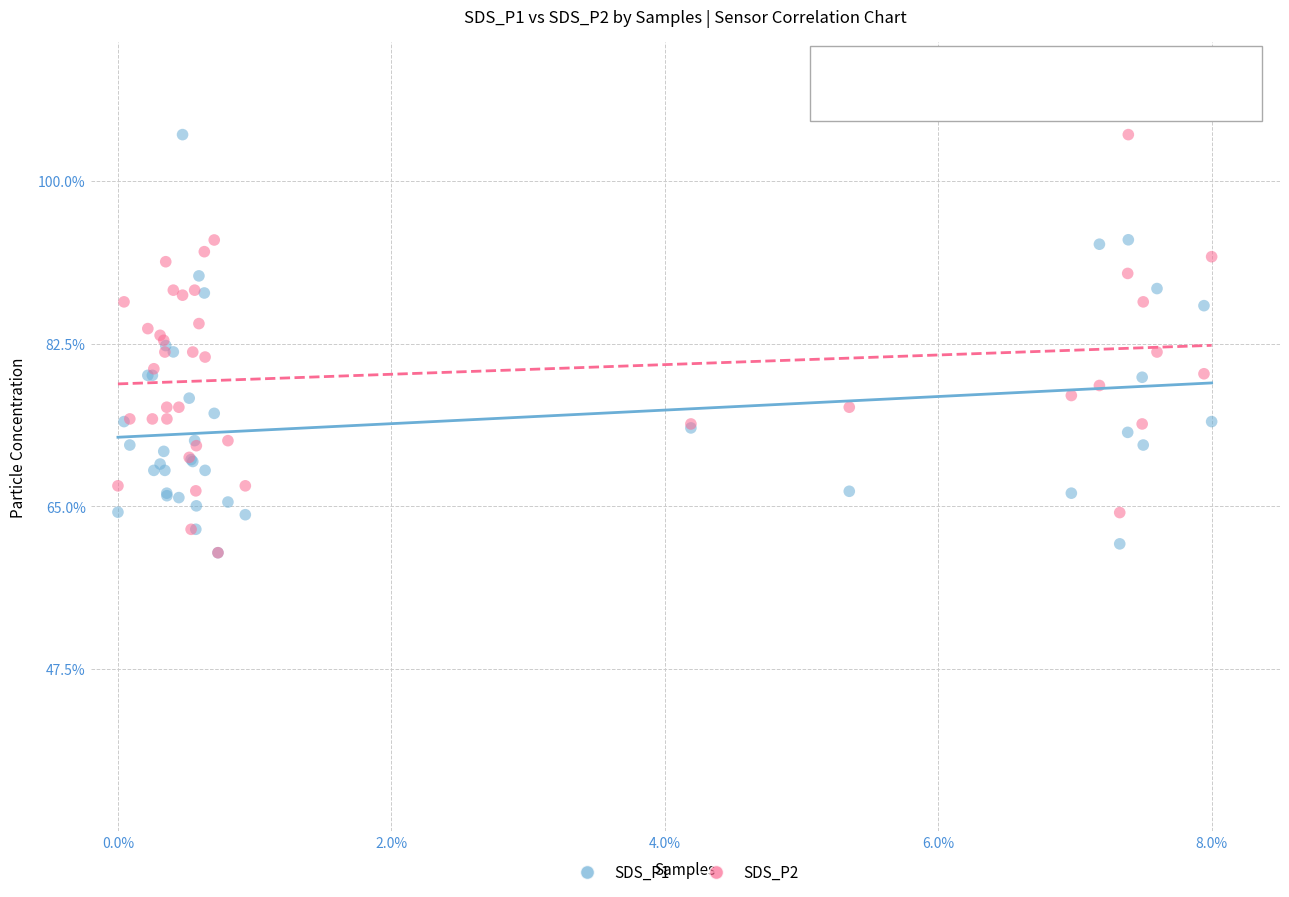

What are all the series names shown in the legend?

SDS_P1, SDS_P2